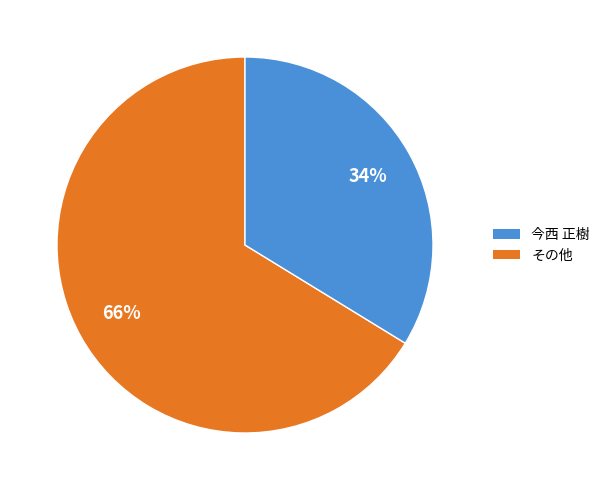

Approximately how many times larger is the value at その他 compared to 今西 正樹?

0.5